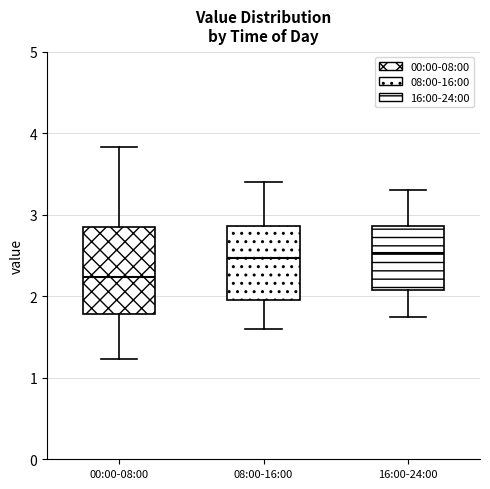

Which box's median line is the lowest?

00:00-08:00